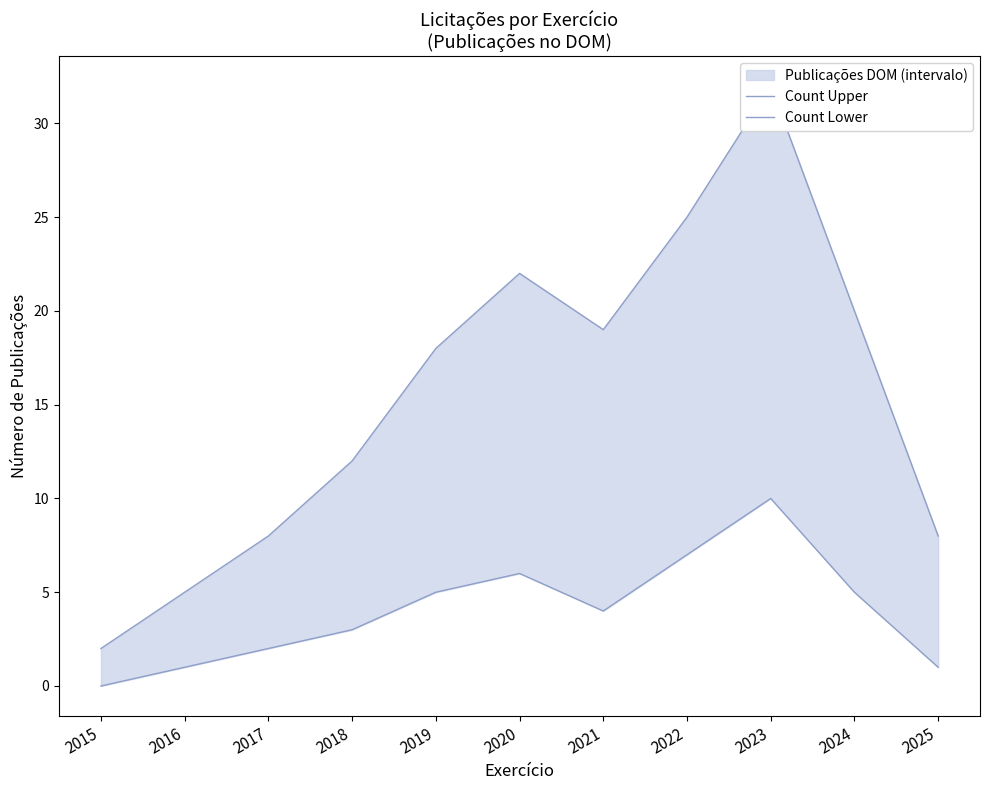

How many values in Count Lower are above zero?

10